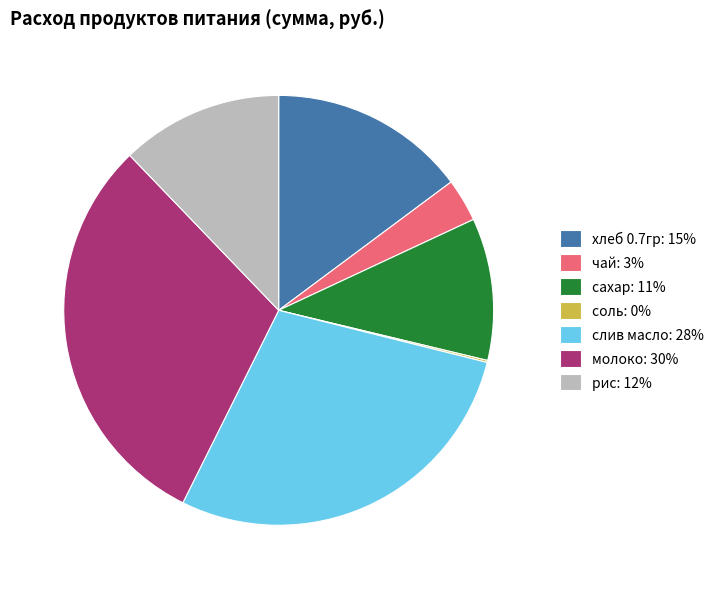

Which has a higher value, слив масло or чай?

слив масло